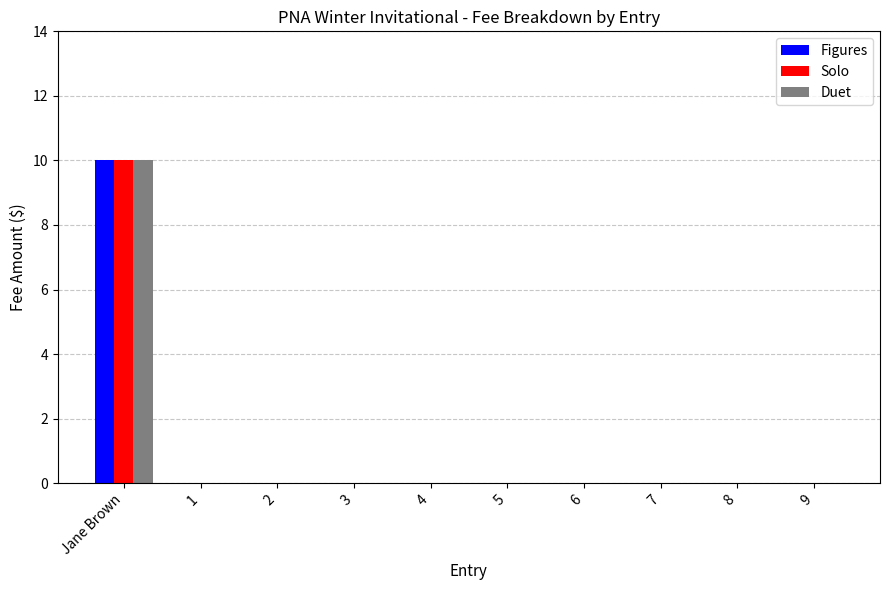

Reading left to right, transcribe all the data shown in this chart.

Figures: 10	0	0	0	0	0	0	0	0	0
Solo: 10	0	0	0	0	0	0	0	0	0
Duet: 10	0	0	0	0	0	0	0	0	0